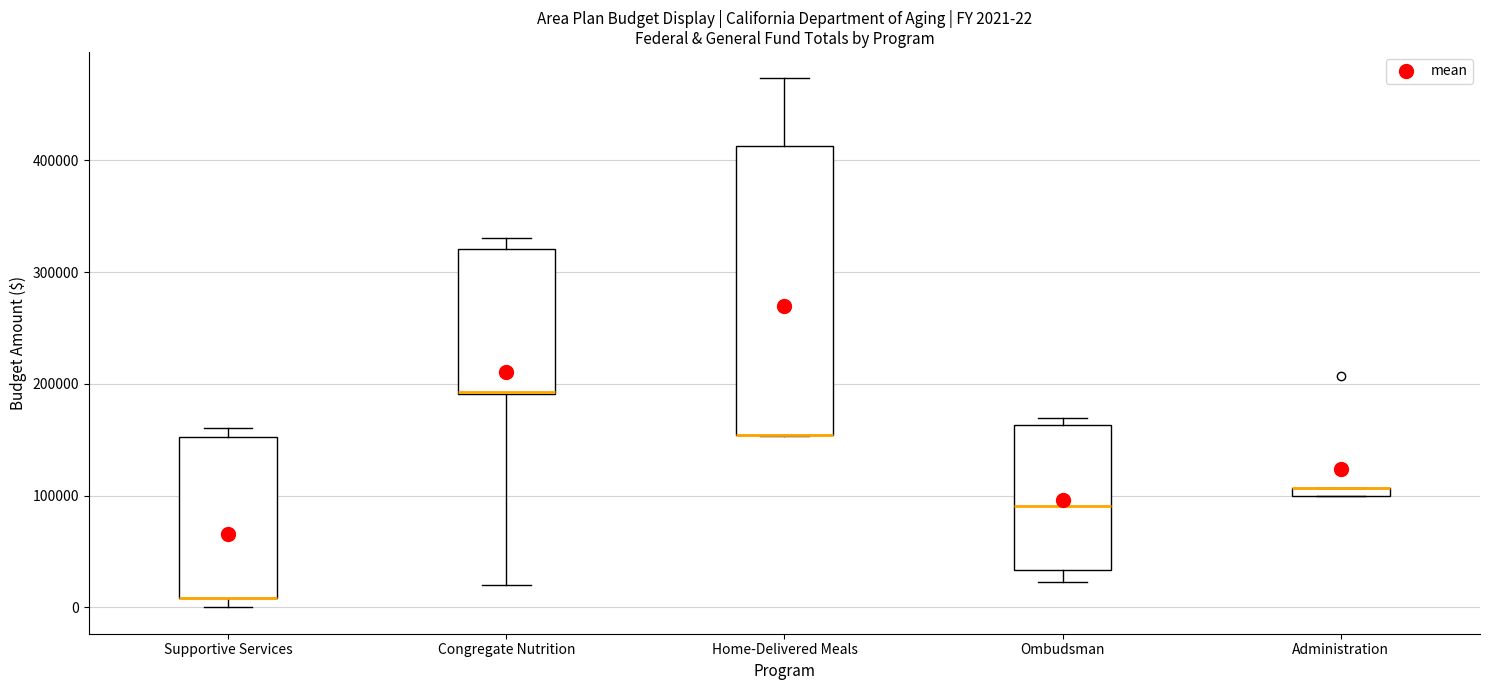

Which box is the tallest, from its lower edge to its upper edge?

Home-Delivered Meals